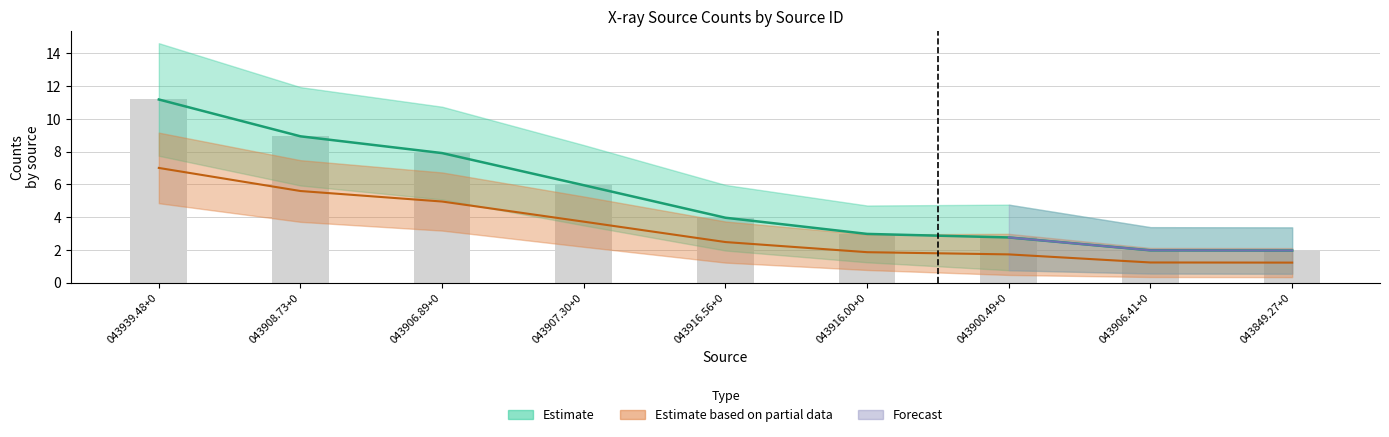

What is the total value across all series at 043916.00+0?

7.8